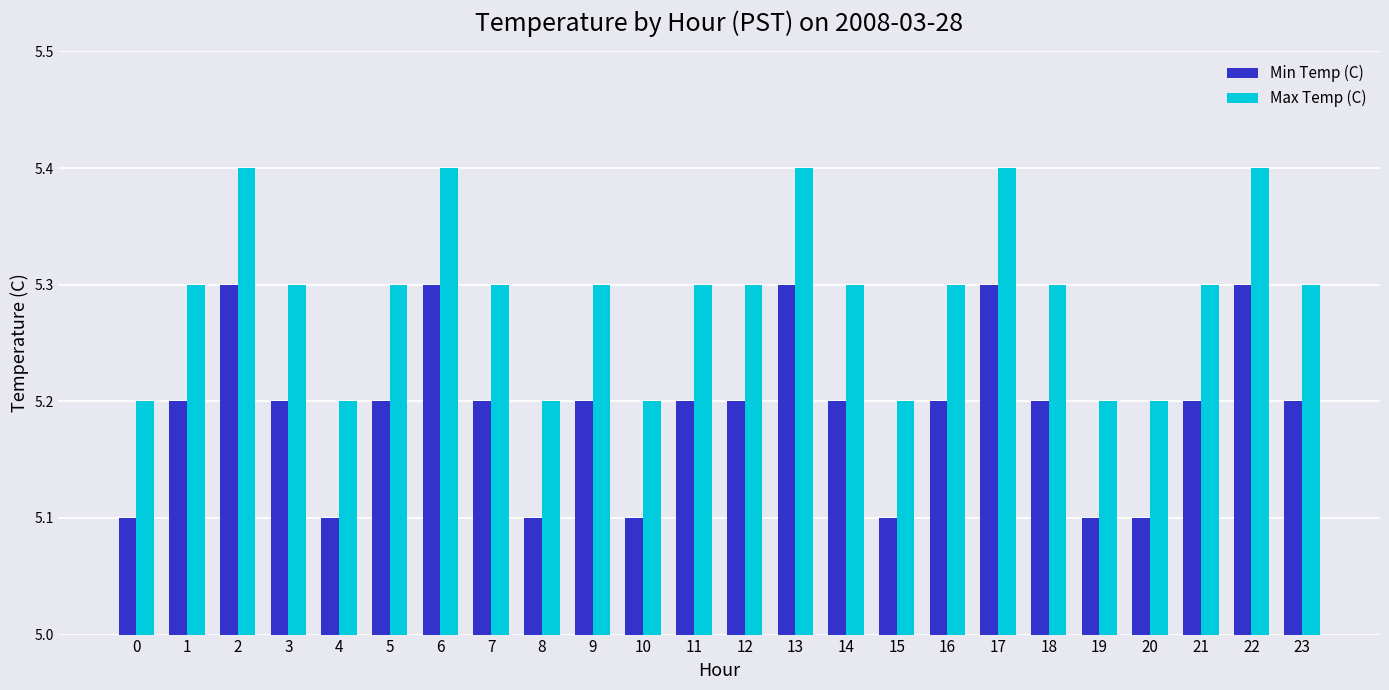

What is the spread (max minus min) of values at 11?

0.1